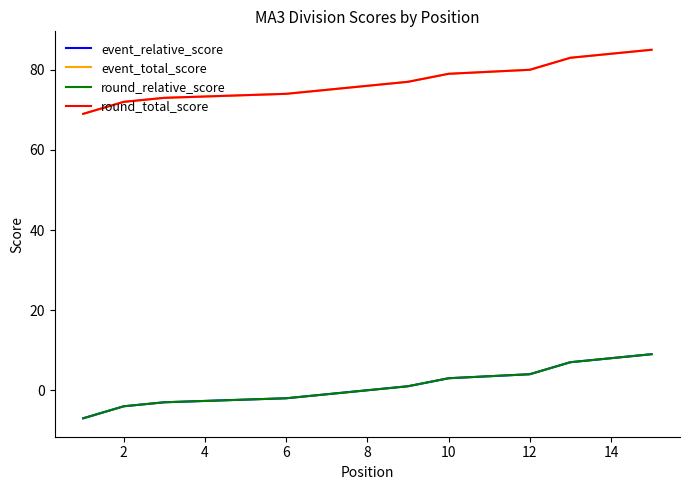

Is it true that round_relative_score equals -4 at 0?

False